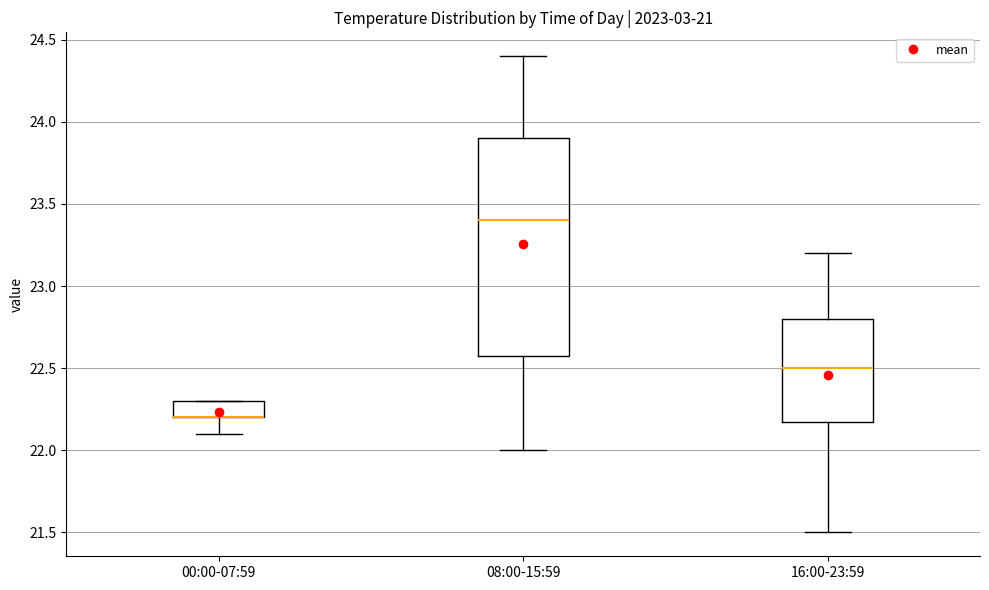

Reading left to right, read every box against the y-axis: the position of its median line, the range the box covers, and the ends of its whiskers. The values are not printed on the chart, so give them approximately, as read against the axis.

00:00-07:59: median 22.2 (drawn on the box's lower edge), box 22.2 to 22.3, whiskers 22.1 to 22.3
08:00-15:59: median 23.4, box 22.6 to 23.9, whiskers 22.0 to 24.4
16:00-23:59: median 22.5, box 22.2 to 22.8, whiskers 21.5 to 23.2